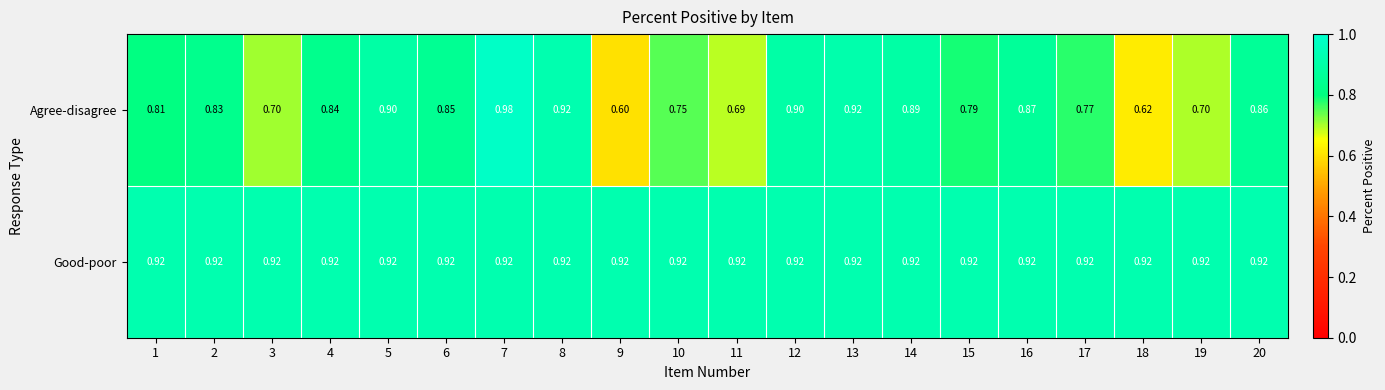

Which series has the widest spread of values?

Agree-disagree